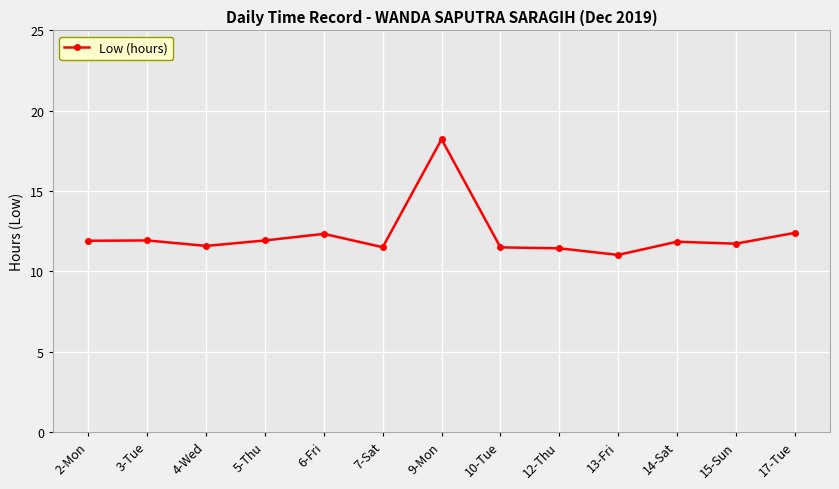

What position from the right is 7-Sat?

8